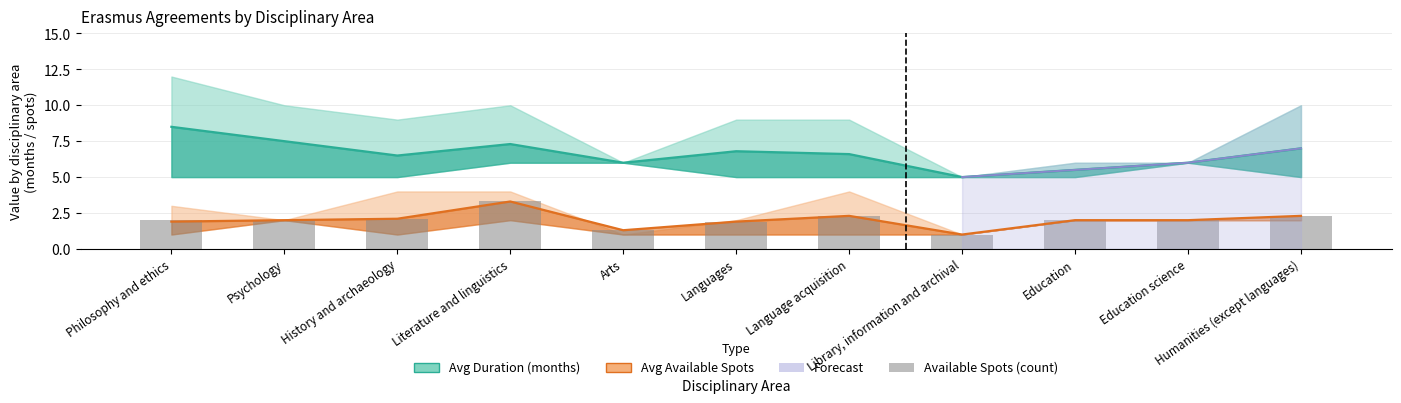

Count the number of values greater than 2.

4